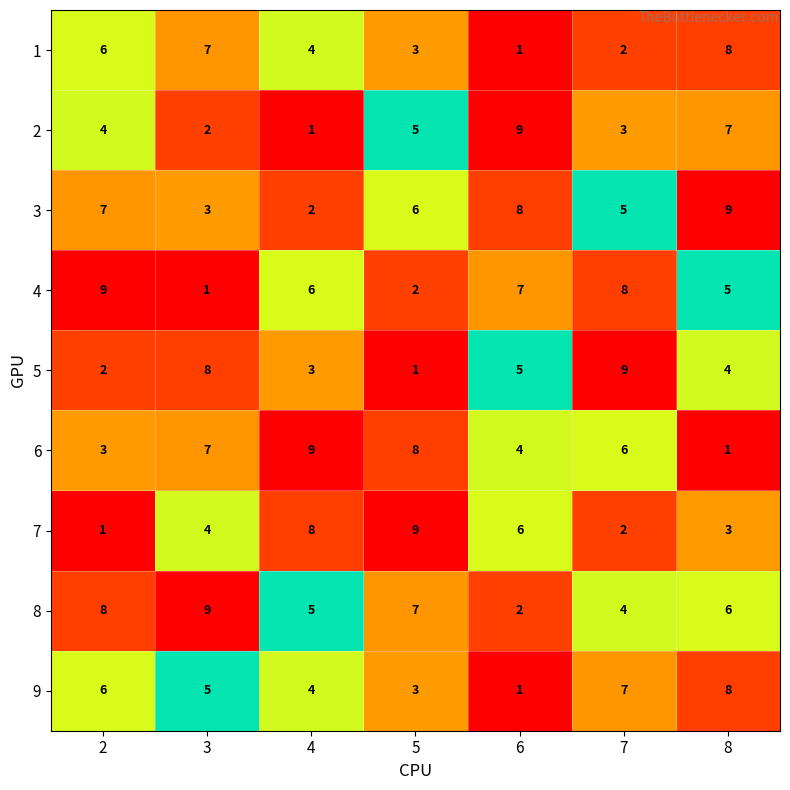

Which category has the highest value in the 8 series?

3